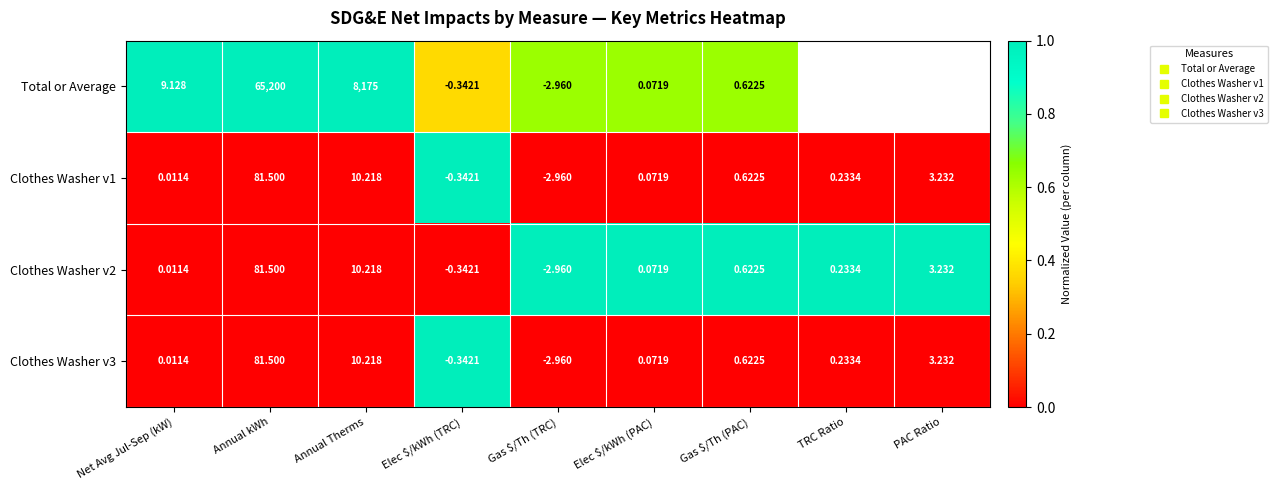

What is the difference between the maximum and minimum values in the Clothes Washer v1 series?

1.0